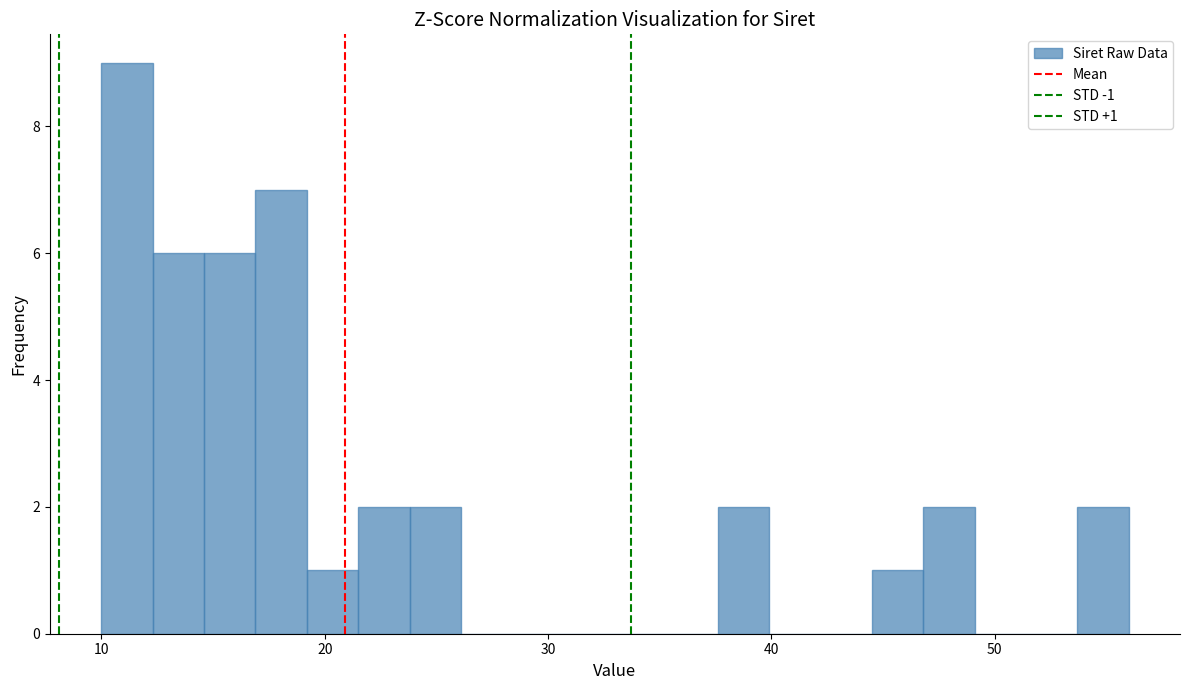

Read against the x-axis, roughly where is the centre of the tallest bar?

11